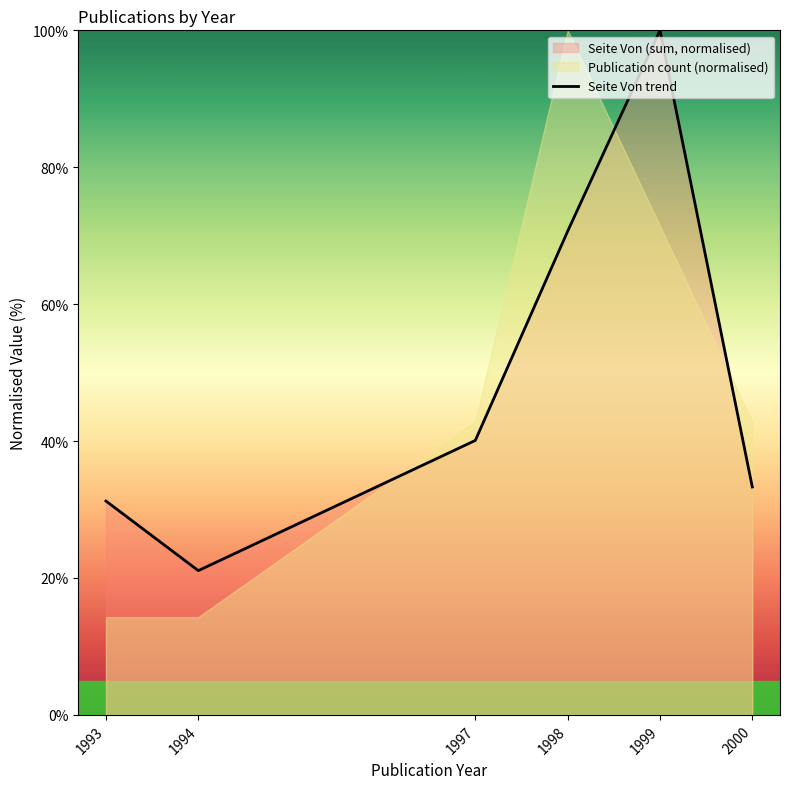

What is the difference between the values at 2000 and 1993?

2.1